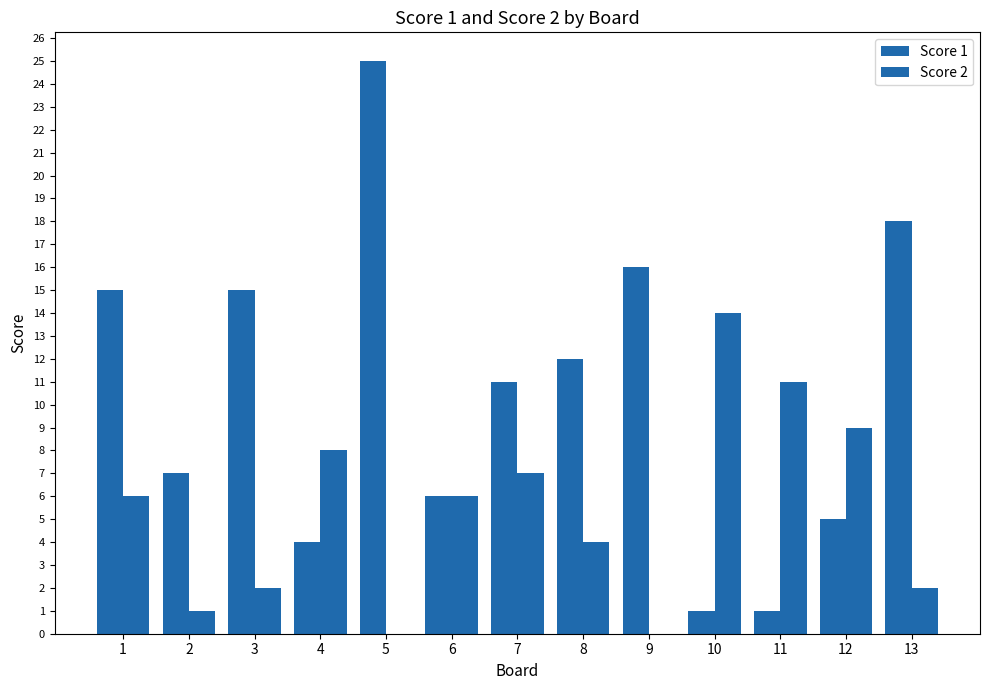

What is the value of the Score 2 bar at the 10th from the left?

14